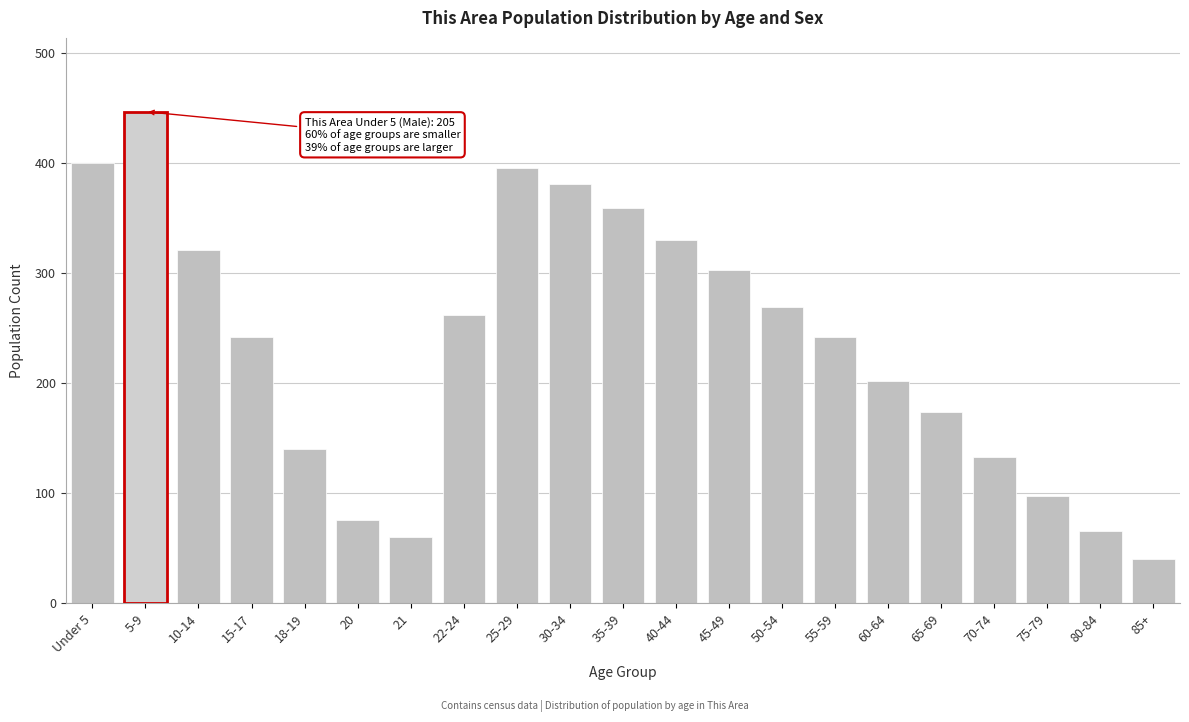

Reading right to left, list all the values displayed in this chart.

40	66	98	133	174	202	242	269	303	330	359	381	396	262	60	76	140	242	321	447	400